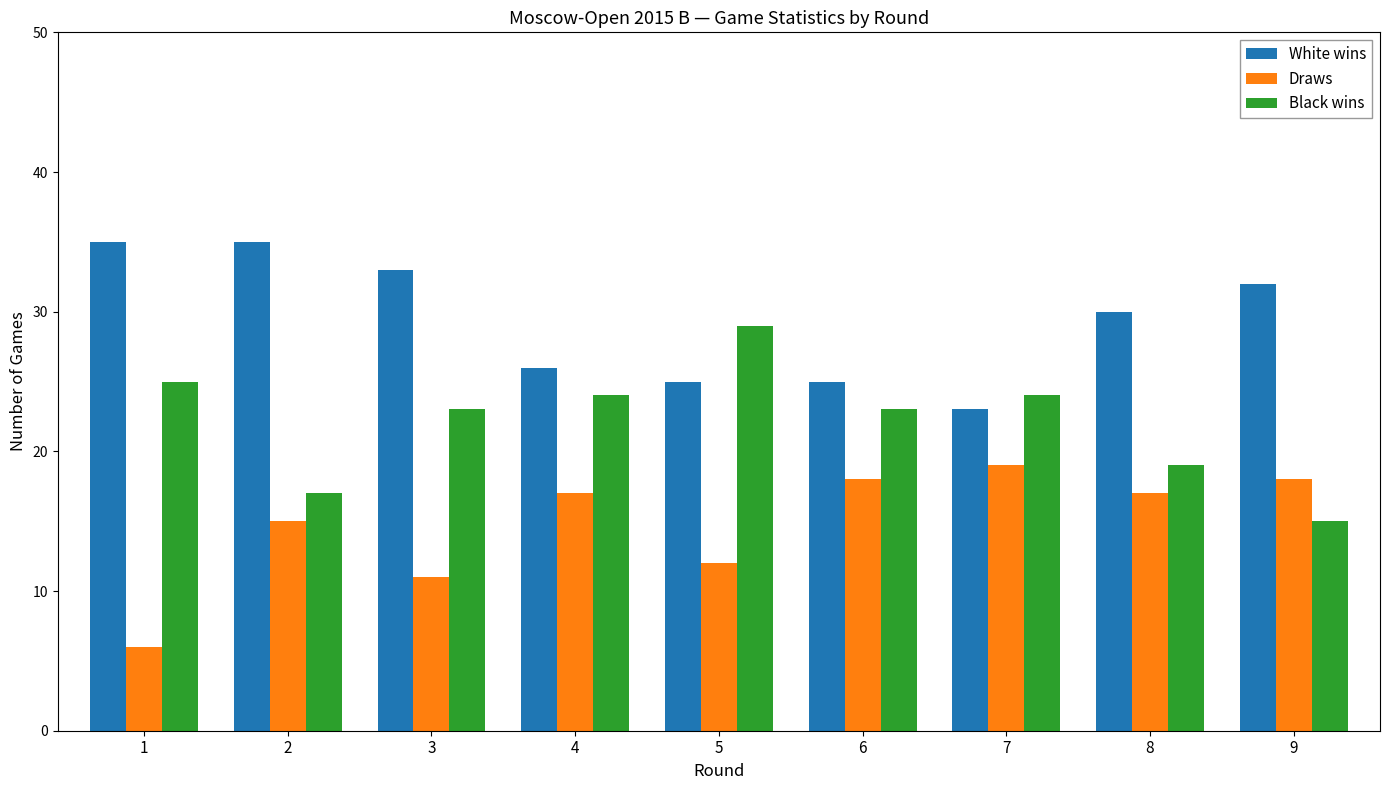

Reading left to right, list all the values displayed in this chart.

White wins: 35	35	33	26	25	25	23	30	32
Draws: 6	15	11	17	12	18	19	17	18
Black wins: 25	17	23	24	29	23	24	19	15